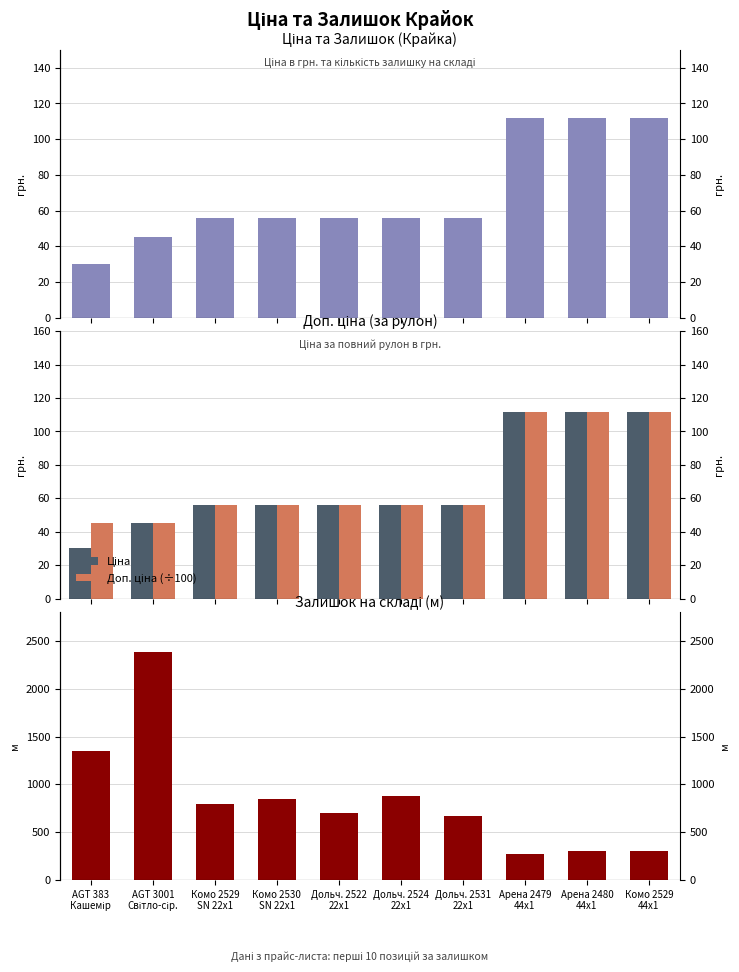

Where is Доп. ціна (÷100) nearest to the value 78?

Комо 2529
SN 22x1